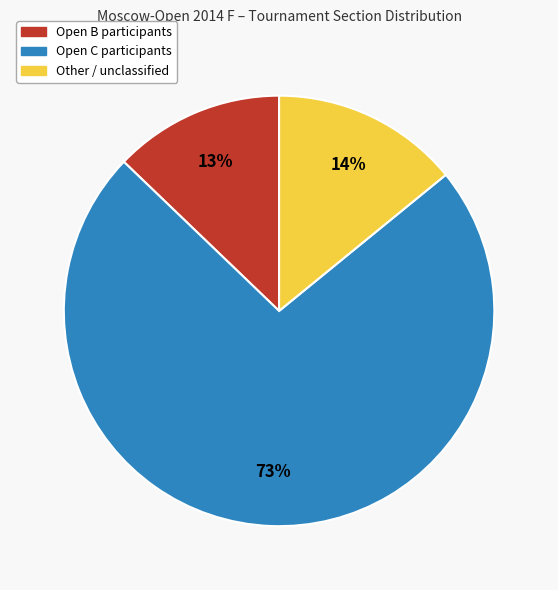

To the nearest percent, what is the difference between the largest and smallest slice percentages?

60%